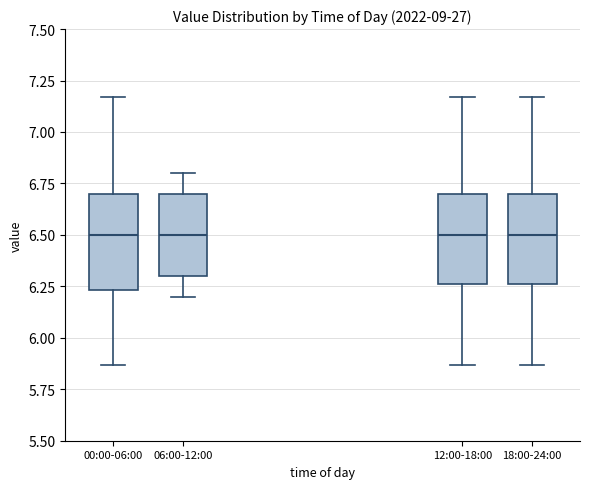

Reading left to right, transcribe this box plot: for each box, give where its median line is, the range the box spans, and where its two whiskers end, as read against the y-axis. The values are not printed on the chart, so give them approximately, as read against the axis.

00:00-06:00: median 6.50, box 6.25 to 6.70, whiskers 5.85 to 7.15
06:00-12:00: median 6.50, box 6.30 to 6.70, whiskers 6.20 to 6.80
12:00-18:00: median 6.50, box 6.25 to 6.70, whiskers 5.85 to 7.15
18:00-24:00: median 6.50, box 6.25 to 6.70, whiskers 5.85 to 7.15